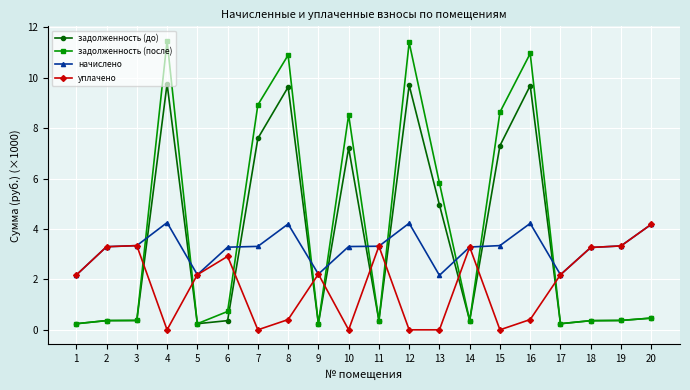

Which series has the largest total across all categories?

задолженность (после)